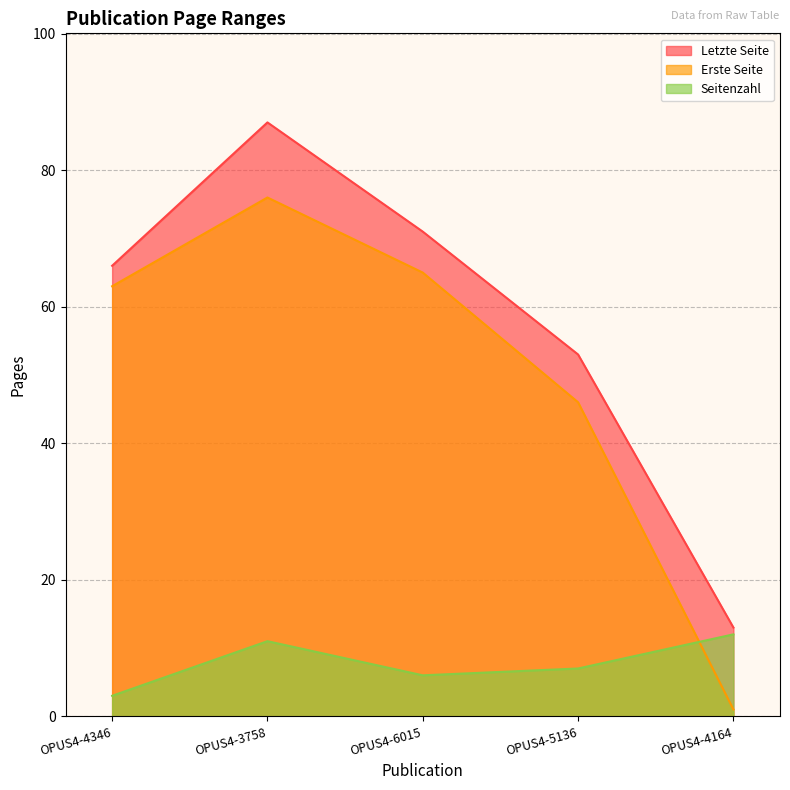

At which category is the sum across all series the highest?

OPUS4-3758